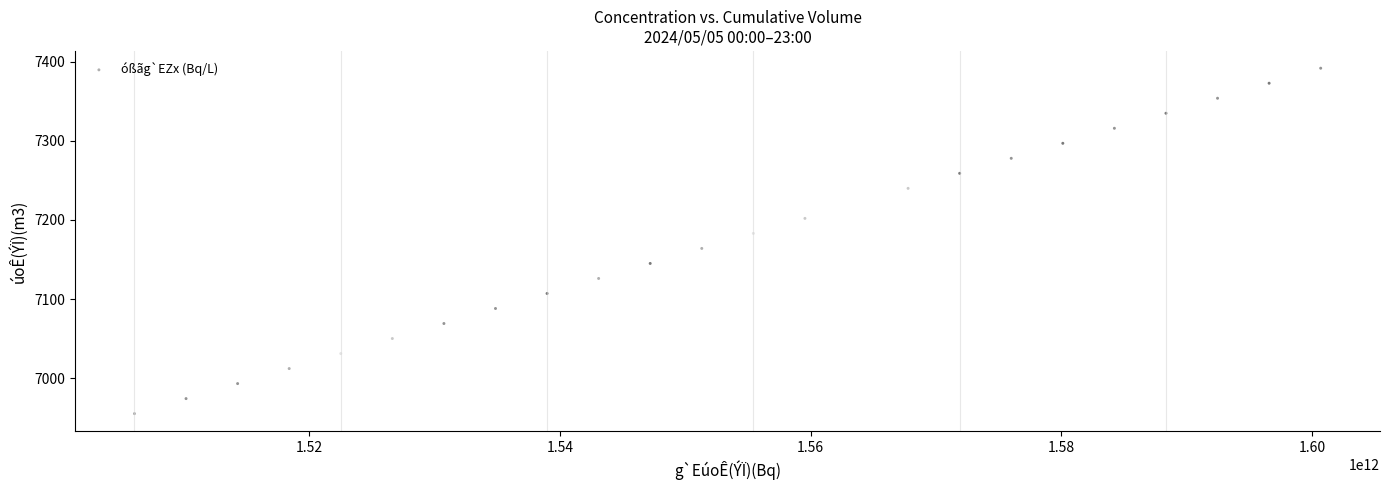

List the coordinates of all points as (Y, X) pairs, reading left to right.

(6955, 1506063048510)  (6974, 1510176965241)  (6993, 1514290915379)  (7012, 1518404896620)  (7031, 1522518757482)  (7050, 1526632747362)  (7069, 1530746715931)  (7088, 1534860579673)  (7107, 1538974604111)  (7126, 1543087412096)  (7145, 1547201380089)  (7164, 1551315316404)  (7183, 1555429300524)  (7202, 1559544376112)  (7221, 1563657180641)  (7240, 1567772270052)  (7259, 1571886241501)  (7278, 1576000140377)  (7297, 1580114148688)  (7316, 1584228075212)  (7335, 1588342114049)  (7354, 1592456075131)  (7373, 1596569996470)  (7392, 1600683982318)